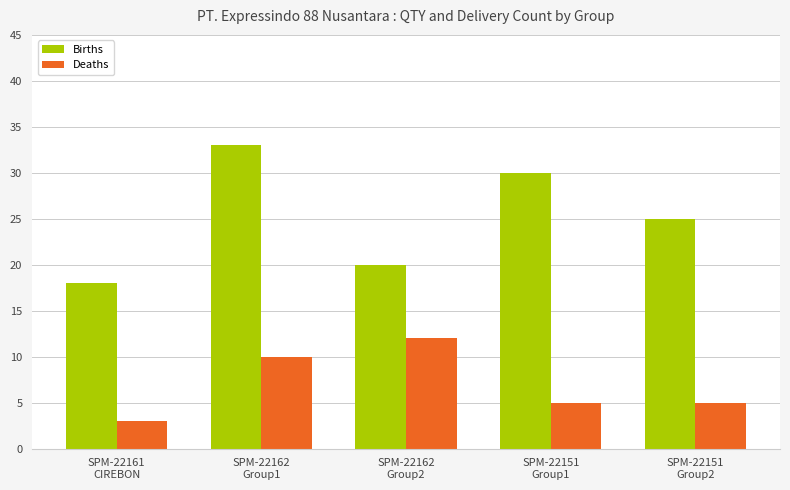

Which series has the widest spread of values?

Births